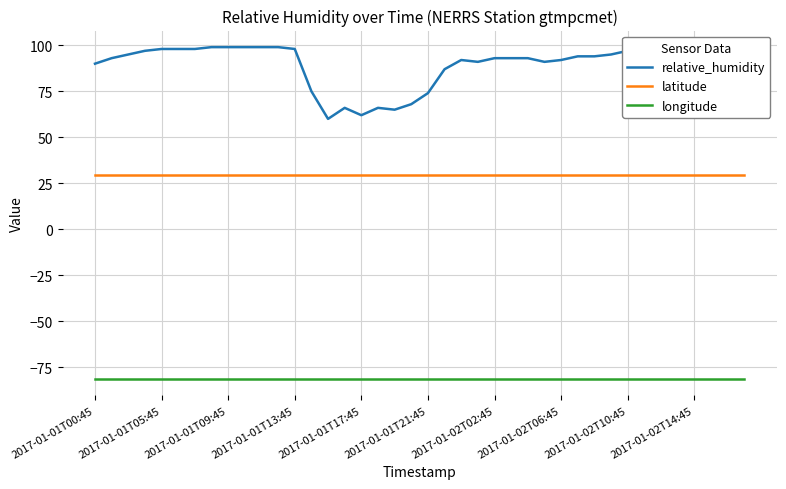

Which series has the largest range (max minus min)?

relative_humidity